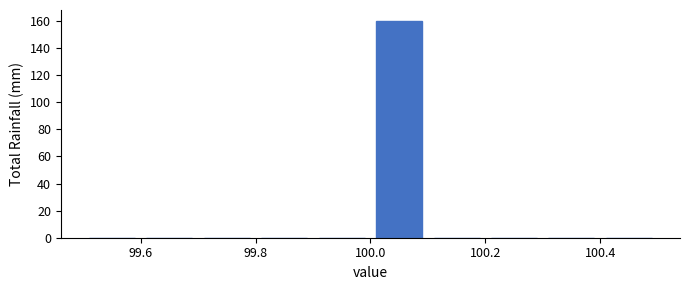

Over which range of the x-axis is the bar tallest?

100.0 to 100.1